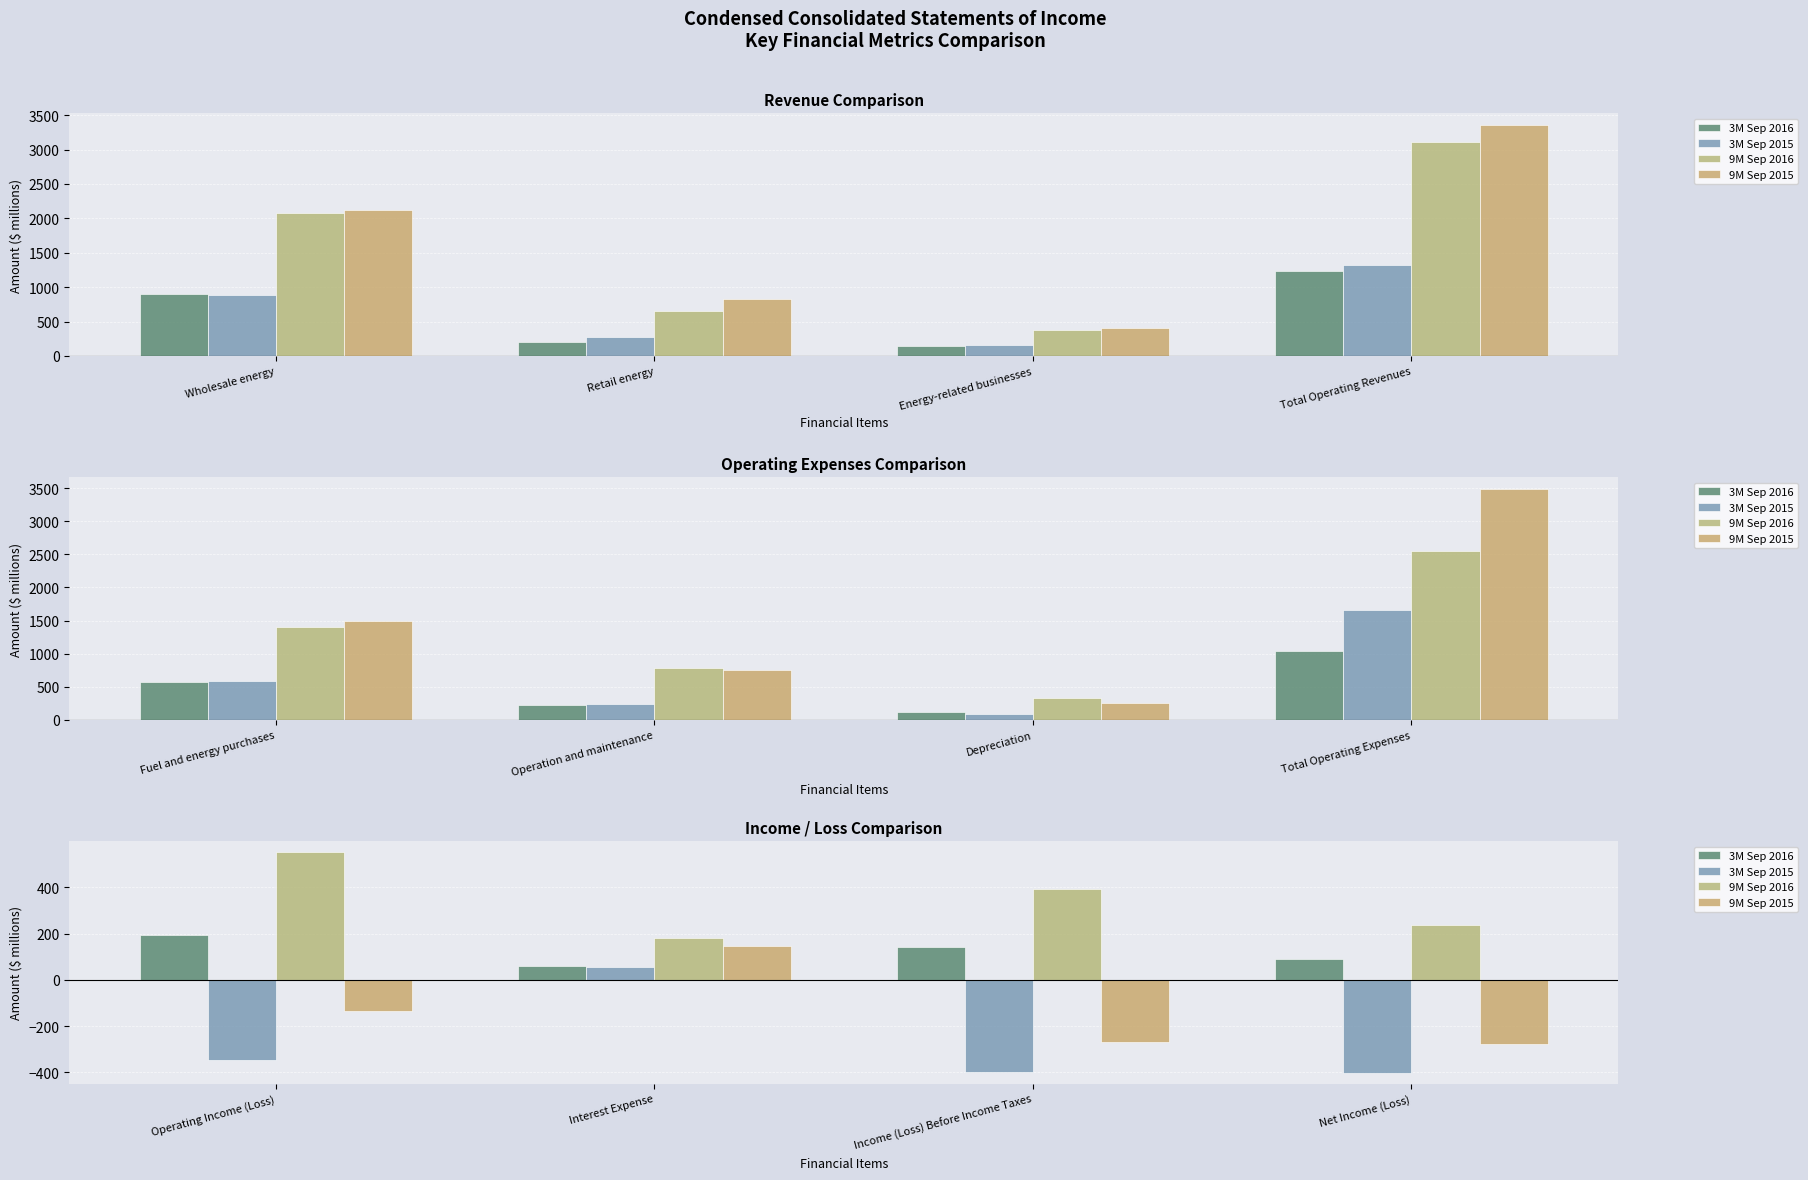

What is the difference between the maximum and minimum values in the 9M Sep 2015 series?

425